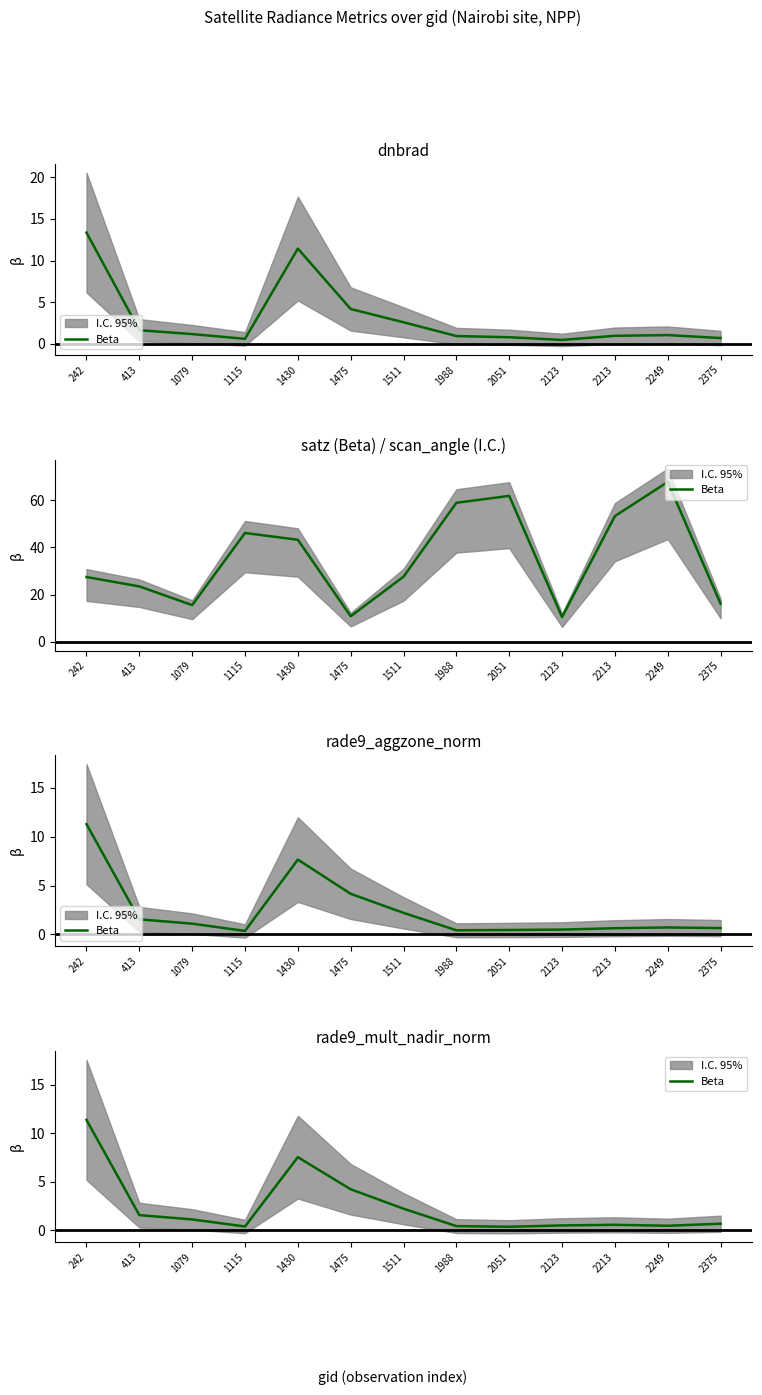

Rank the categories by value from highest to lowest.

242, 1430, 1475, 1511, 413, 1079, 2375, 2213, 2123, 2249, 1988, 1115, 2051